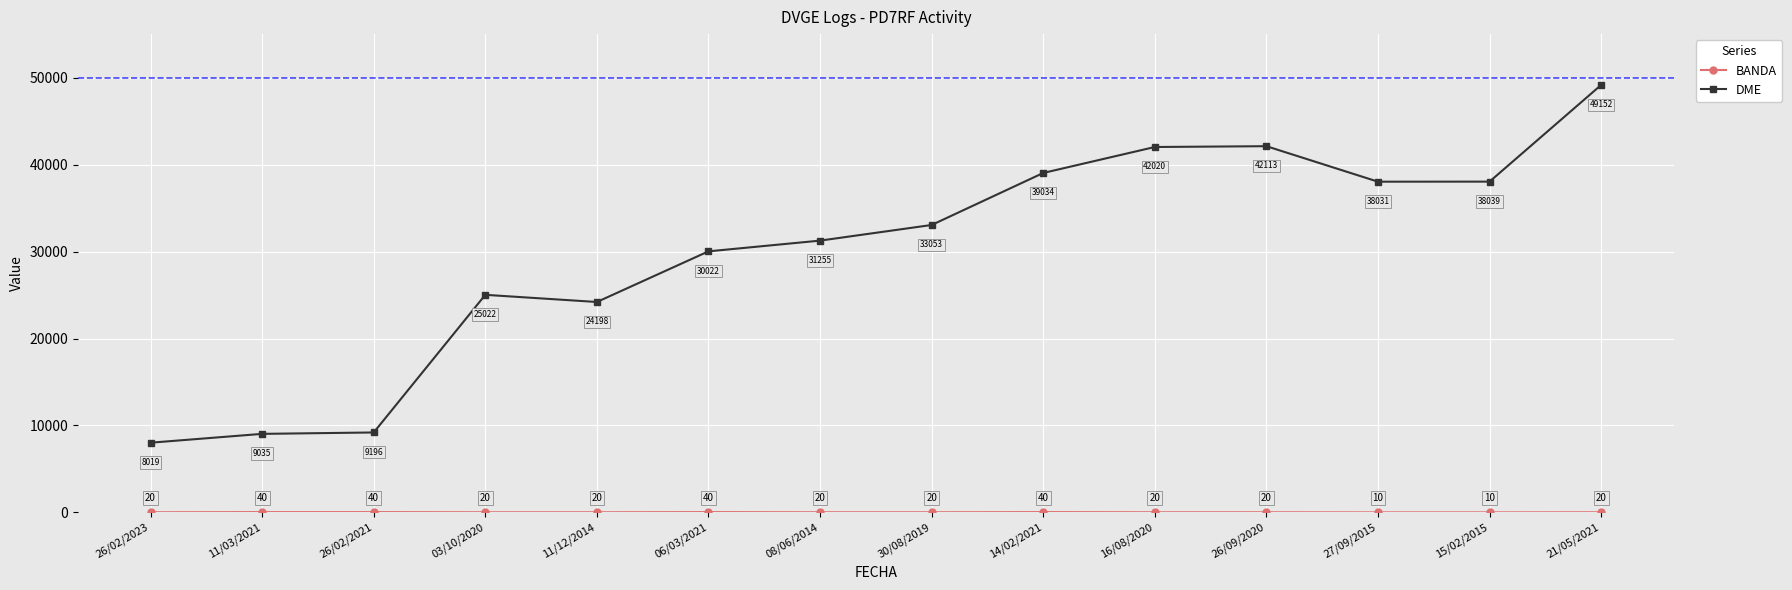

What is the minimum value for DME?

8019